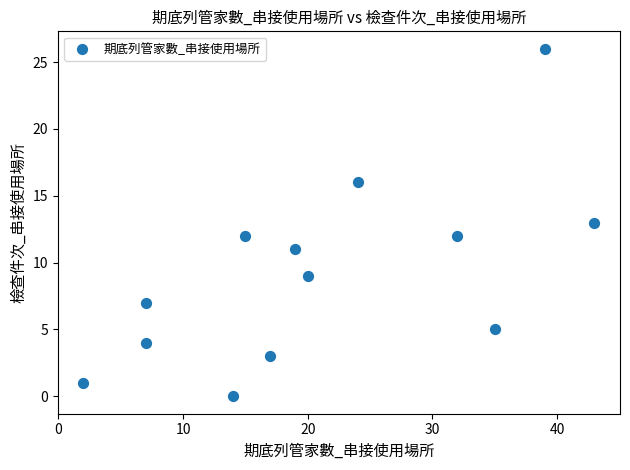

What is the range of Y values (max minus min)?

26